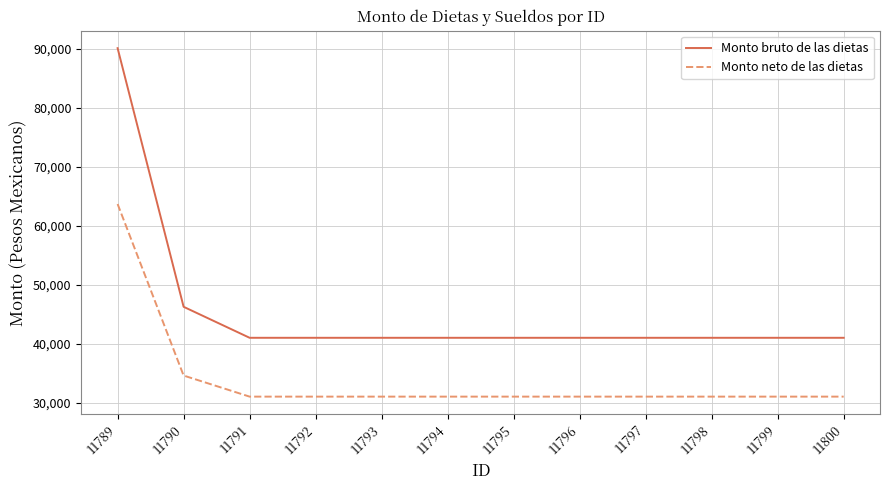

List the series in order of their overall mean, lowest first.

Monto neto de las dietas, Monto bruto de las dietas